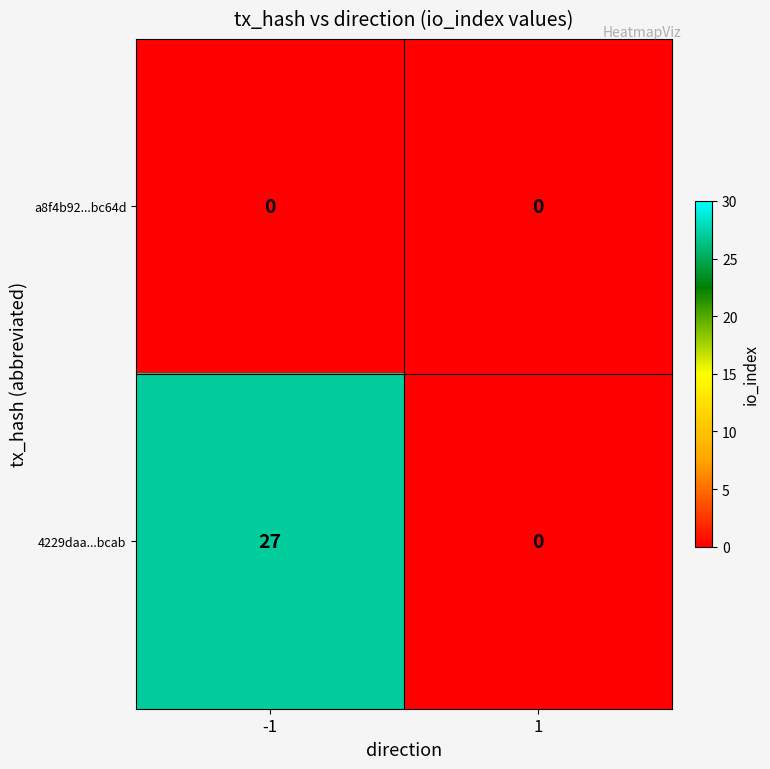

What is the difference between the 4229daa...bcab values at -1 and 1?

27